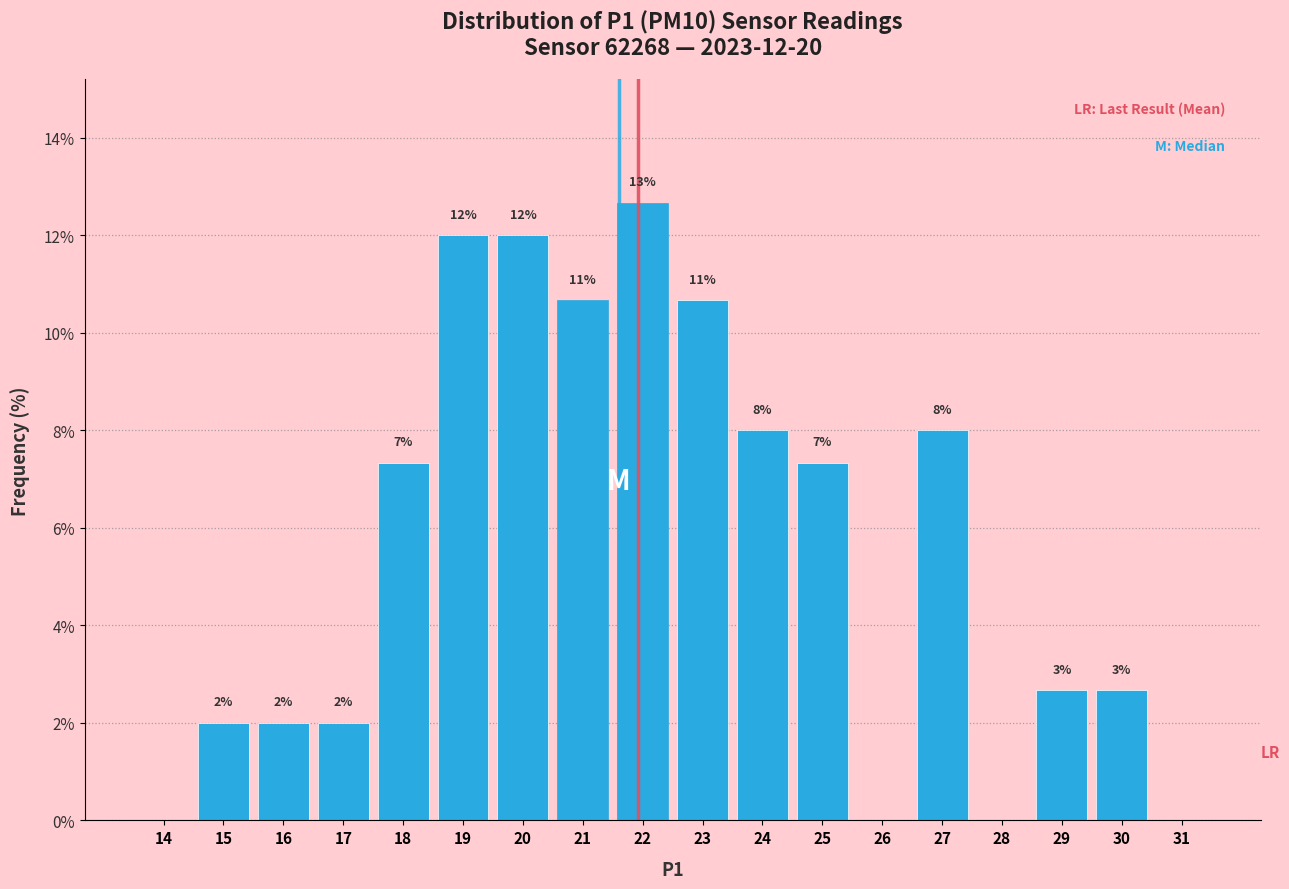

What is the change in value from 17 to 28?

-2.0